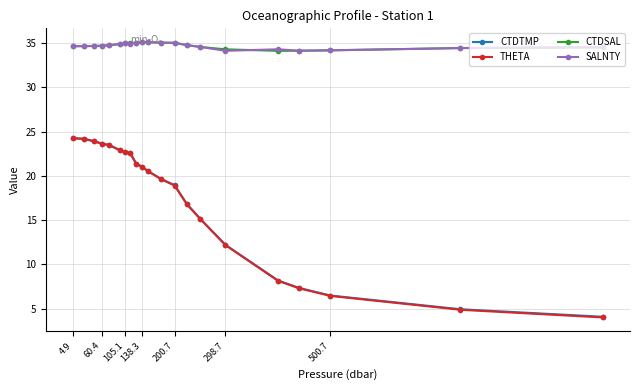

True or false: CTDTMP and SALNTY intersect in this chart.

False